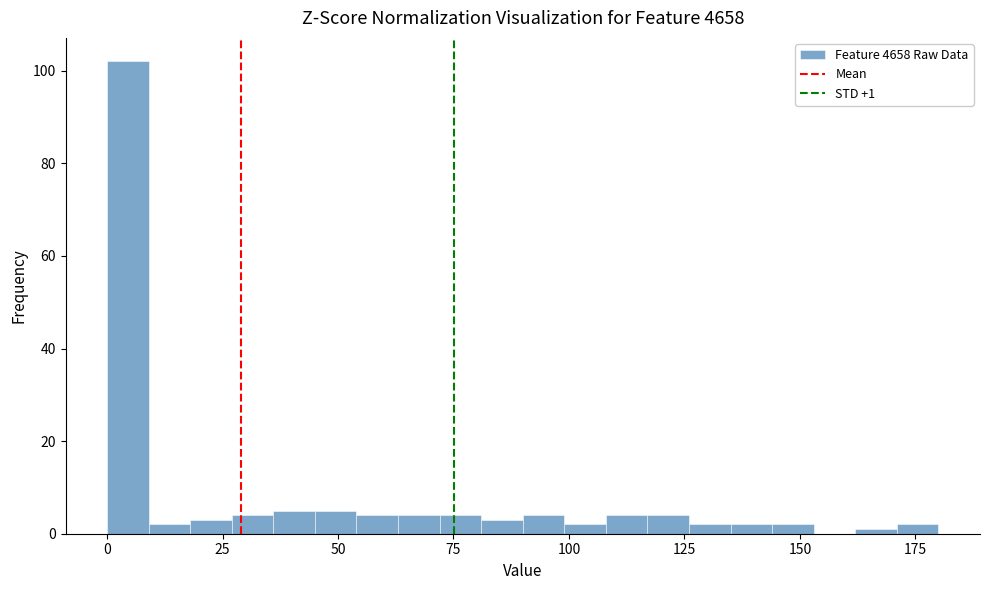

Read against the x-axis, roughly where is the centre of the tallest bar?

5